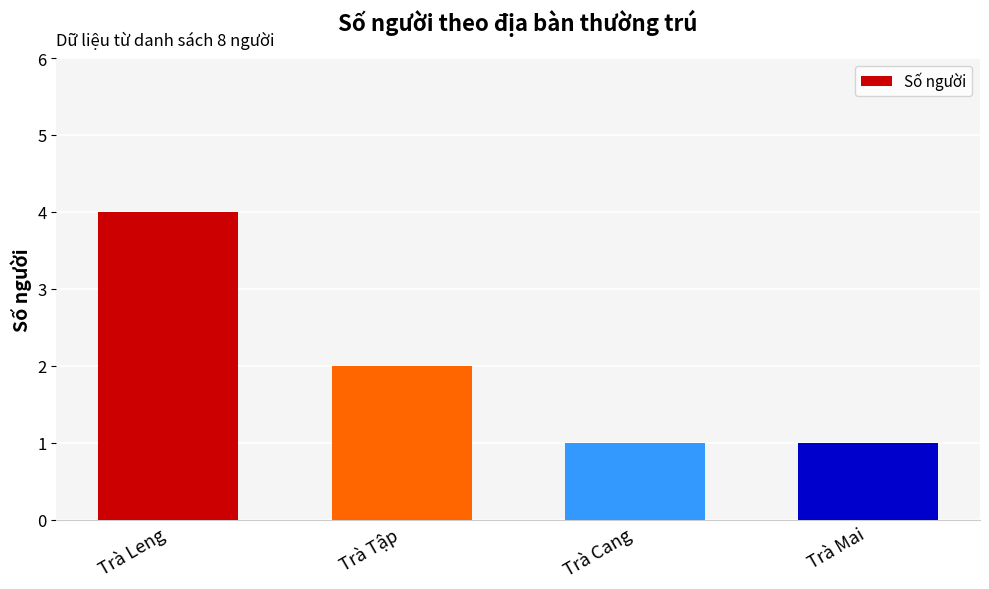

What is the label of the 4th bar from the right?

Trà Leng